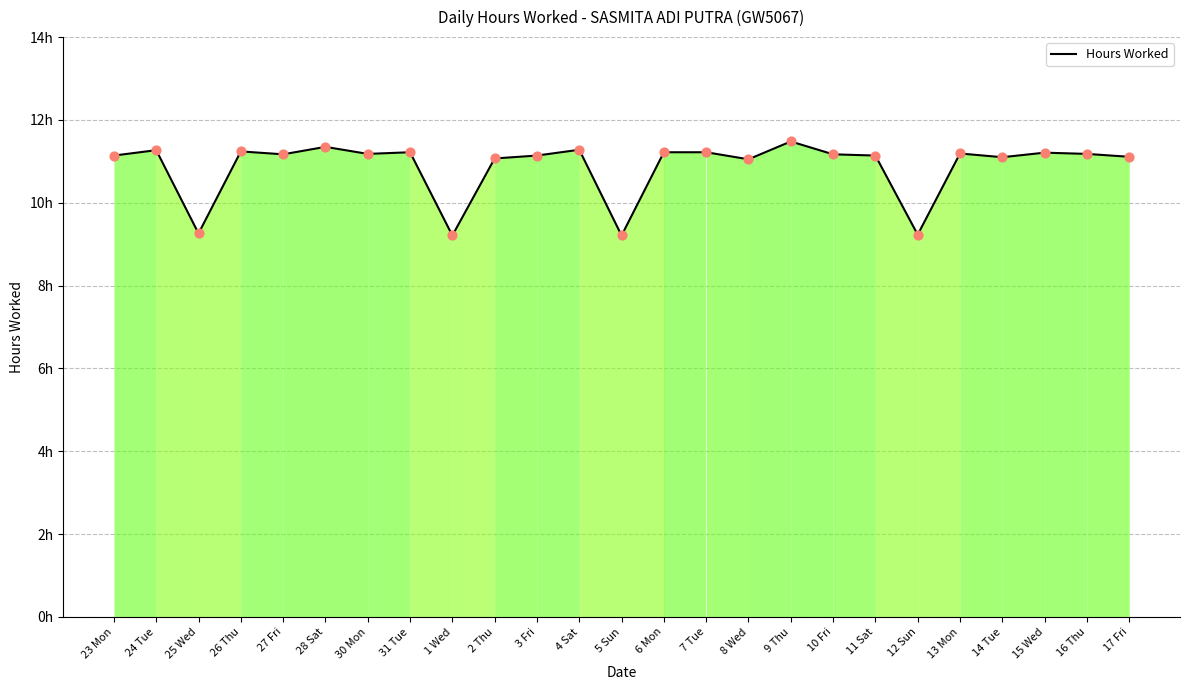

Between 15 Wed and 16 Thu, which is larger?

15 Wed